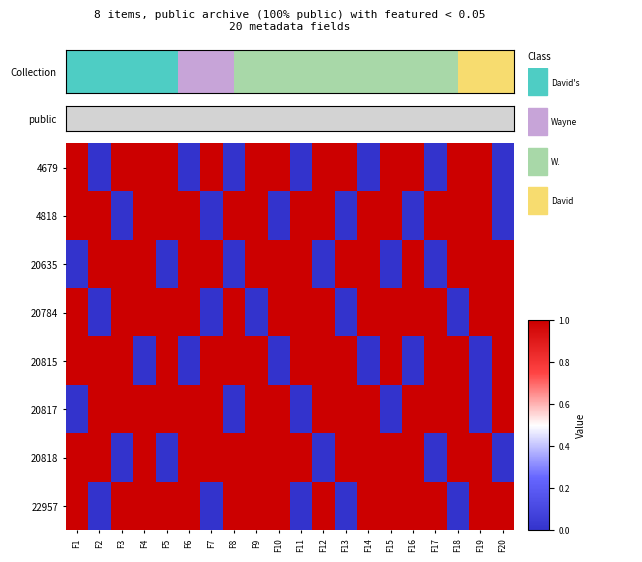

Between F16 and F3, which is larger?

F16